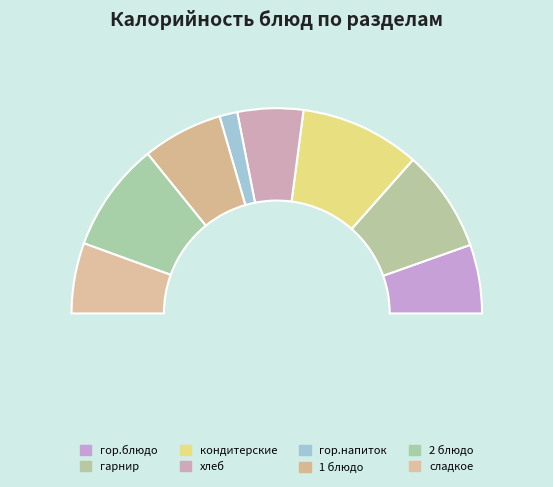

Count the number of slices in the pie.

8